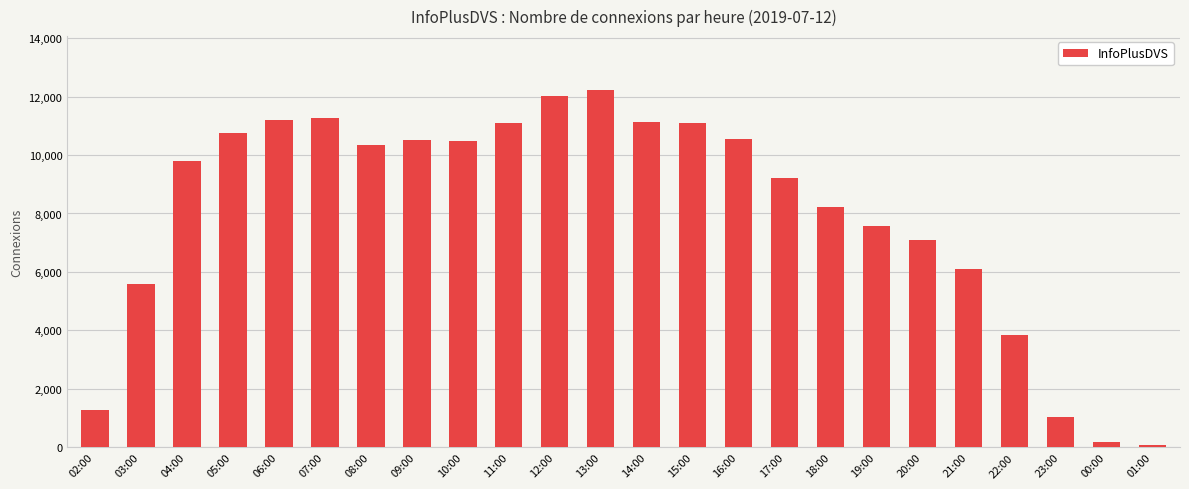

Does the chart contain any negative values?

No